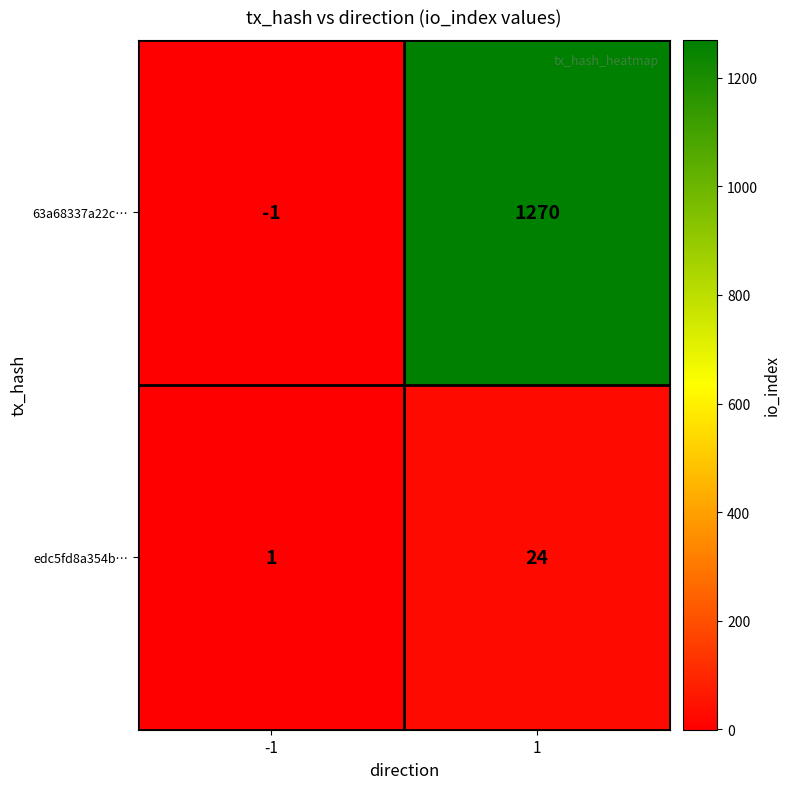

Rank the series at -1 from lowest to highest value.

63a68337a22c…, edc5fd8a354b…